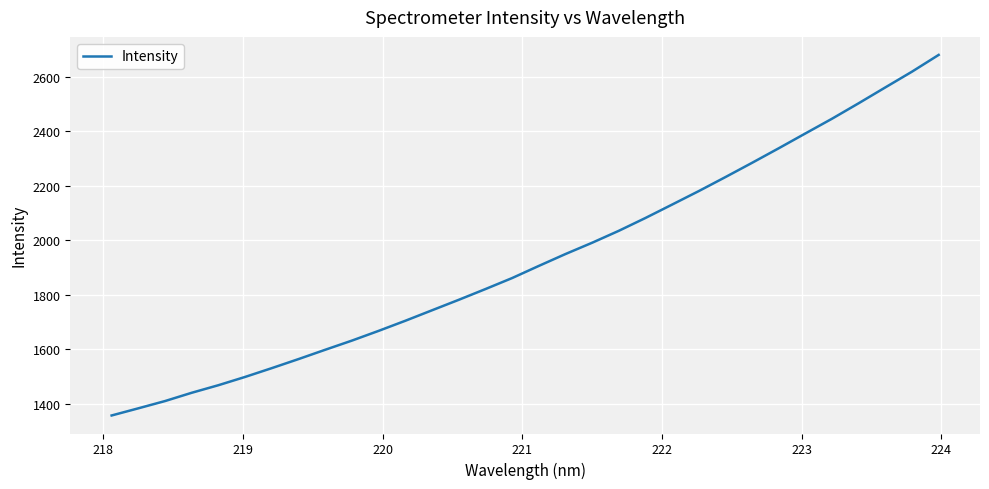

What is the minimum value shown in the chart?

1356.9